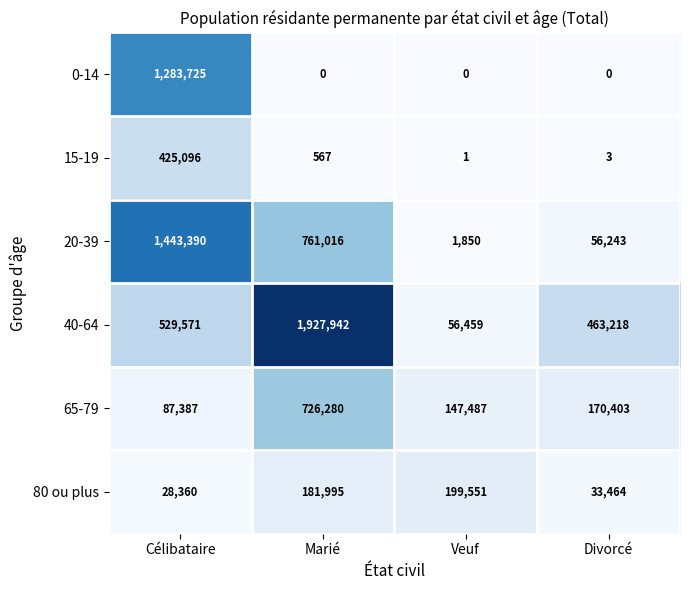

Between Célibataire and Divorcé, which series saw the biggest shift?

20-39